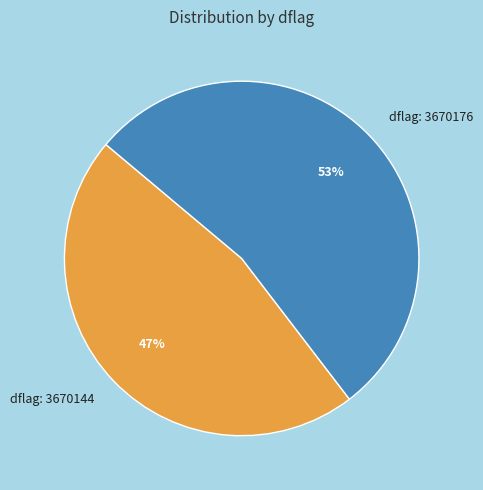

What is the ratio of the value at dflag: 3670144 to the value at dflag: 3670176?

0.9